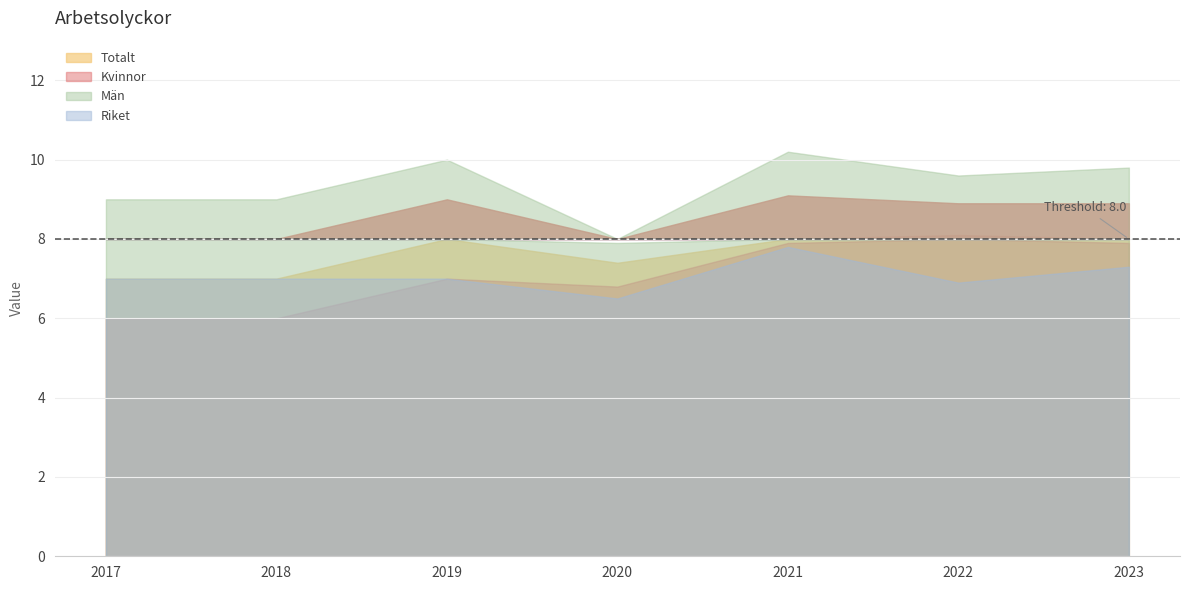

What is the maximum value shown in the chart?

10.2